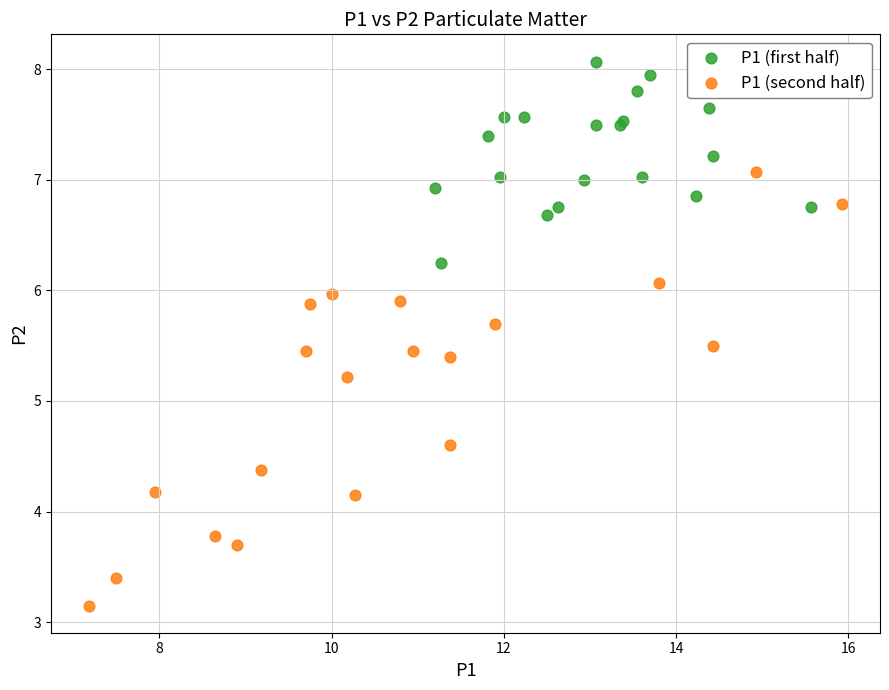

Which series has the largest Y range (max minus min)?

P1 (second half)